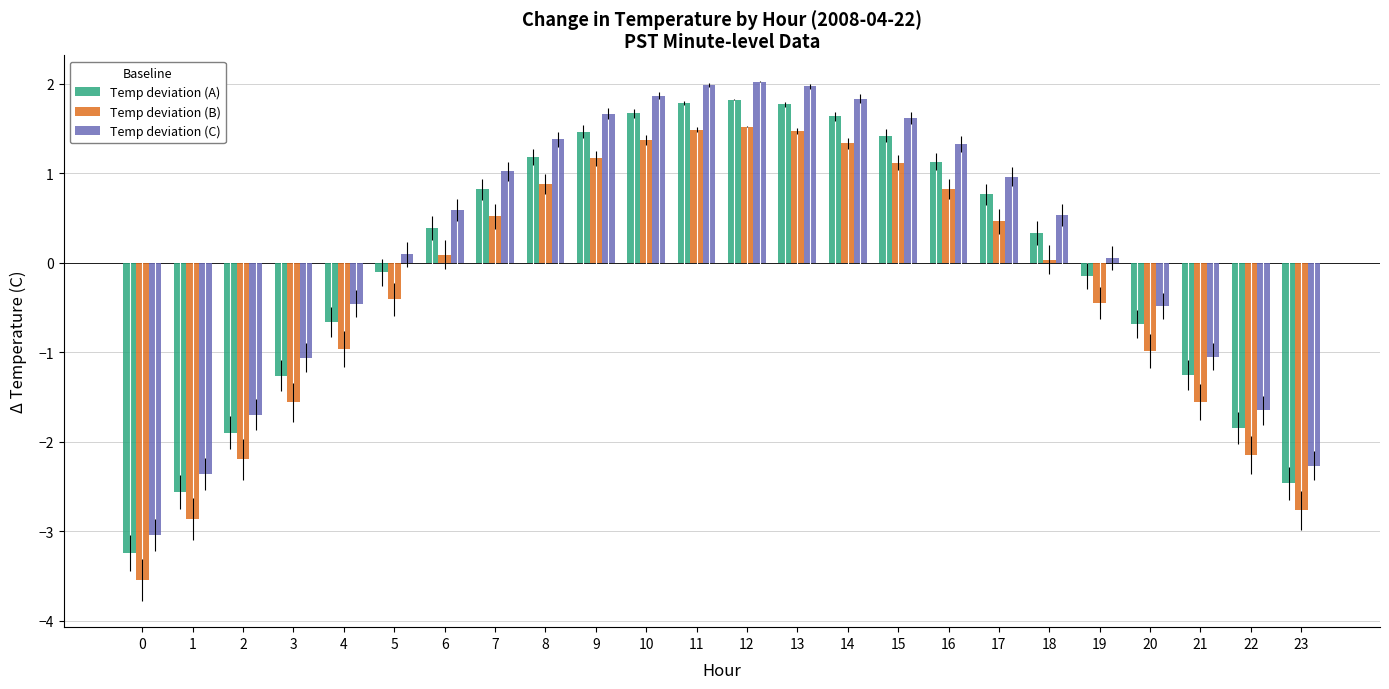

Is the value of Temp deviation (A) at 17 greater than the value of Temp deviation (C) at 19?

Yes